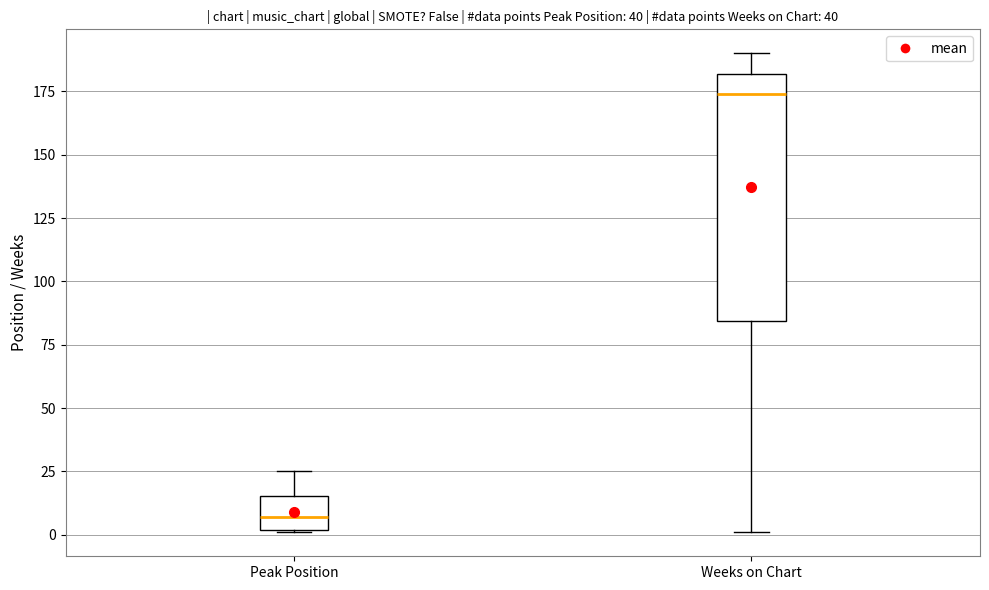

Reading left to right, transcribe this box plot: for each box, give where its median line is, the range the box spans, and where its two whiskers end, as read against the y-axis. The values are not printed on the chart, so give them approximately, as read against the axis.

Peak Position: median 5, box 0 to 15, whiskers 0 to 25
Weeks on Chart: median 175, box 85 to 180, whiskers 0 to 190